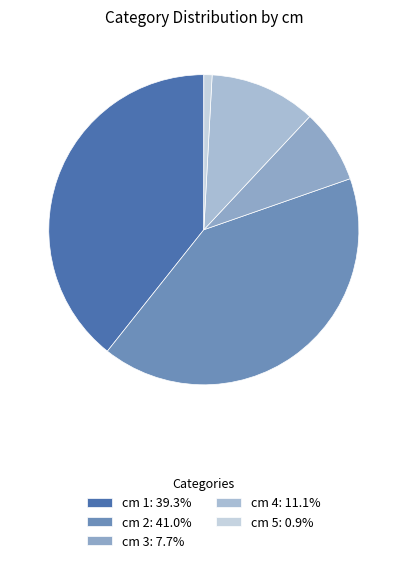

Is there a majority slice in this chart?

No